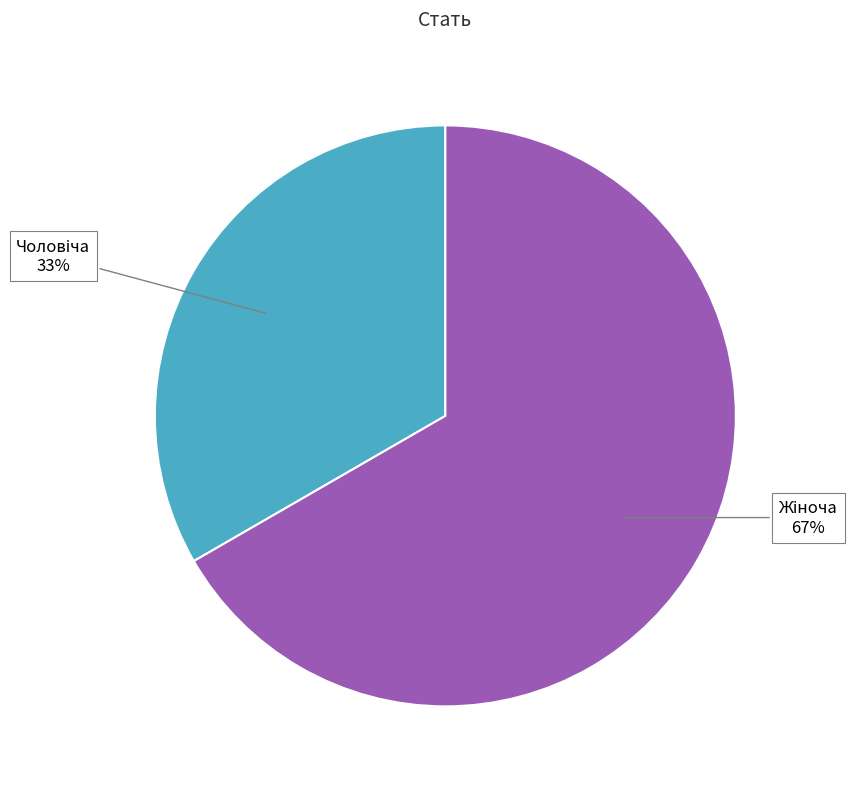

Is there a majority slice in this chart?

Yes